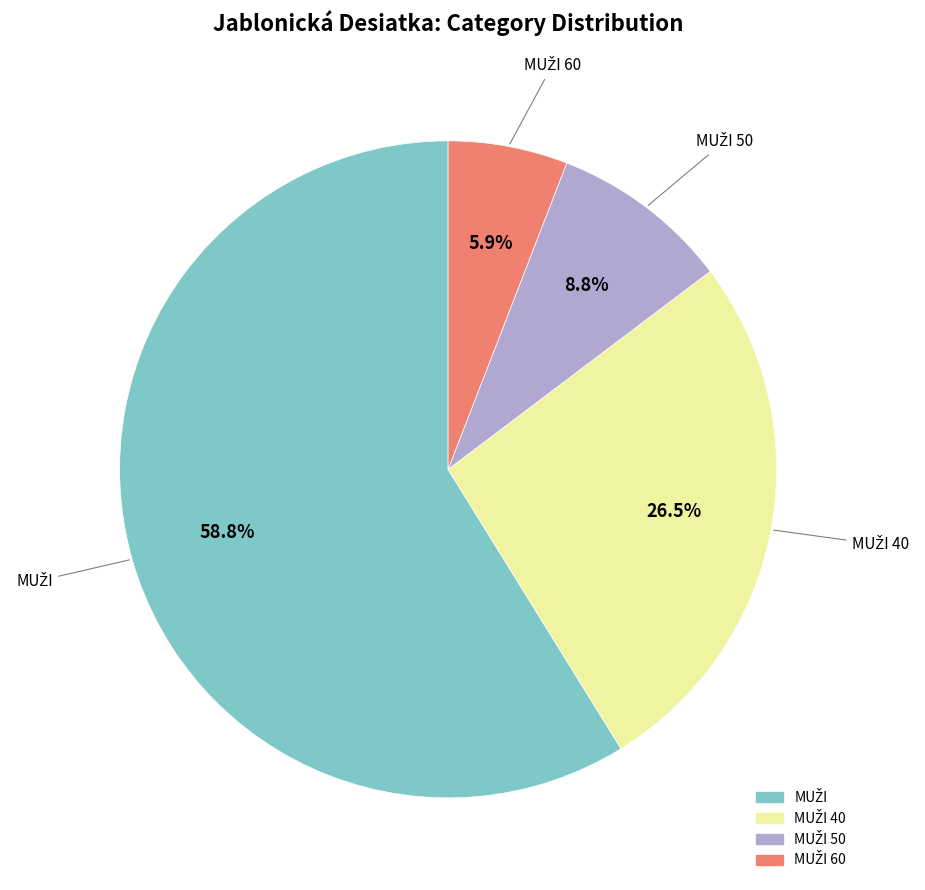

Is there a majority slice in this chart?

Yes